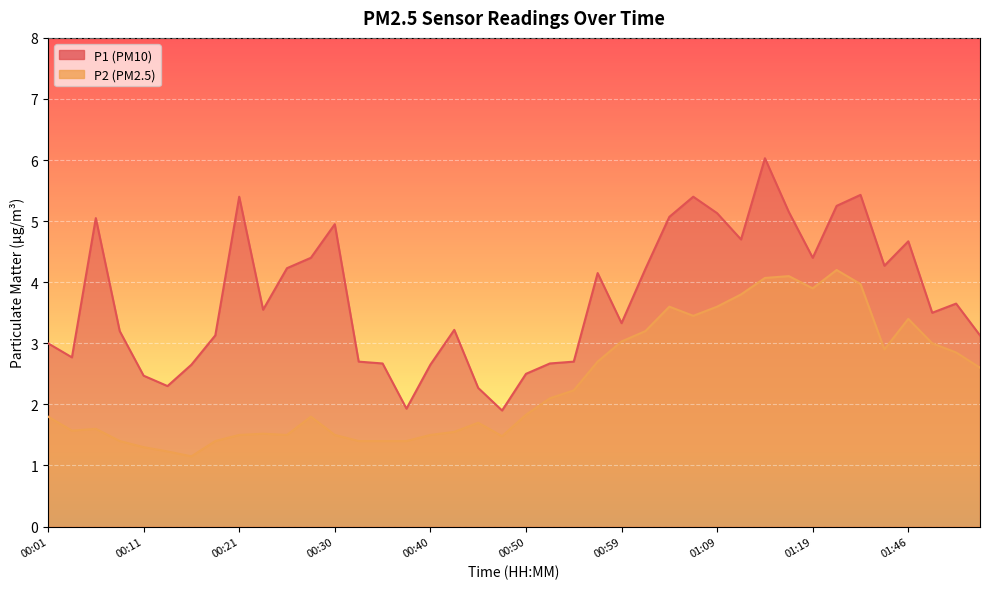

The P1 series shows 5.4 at 00:21. True or false?

True